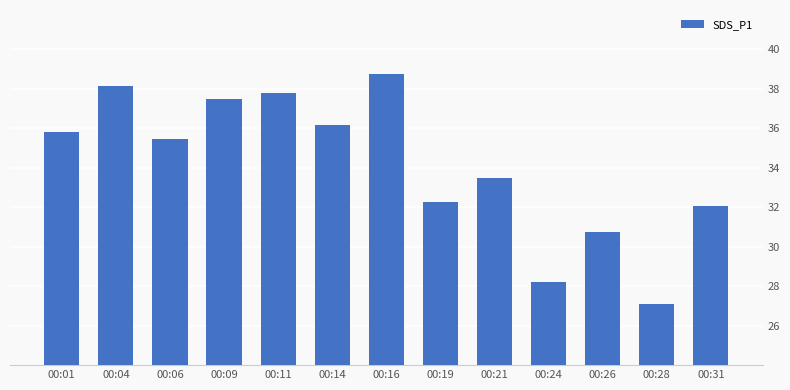

What is the sum of all values?

443.5